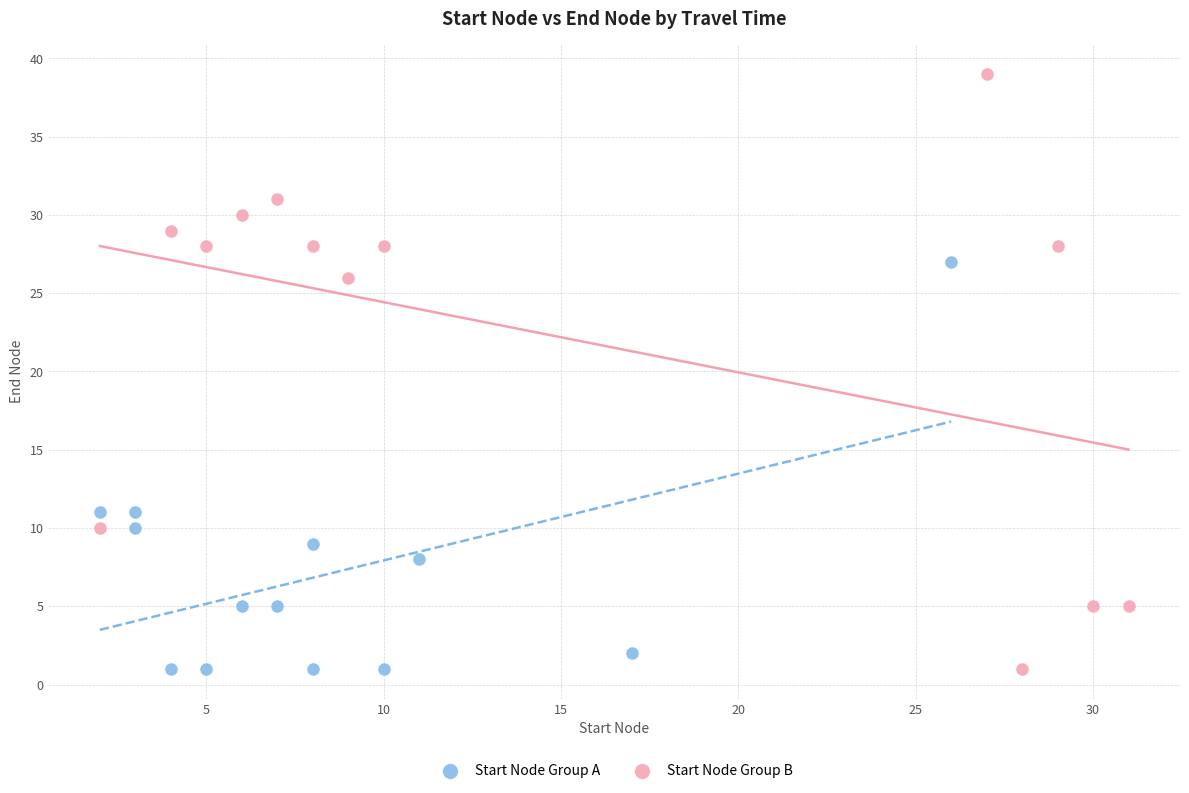

Which series has the largest Y range (max minus min)?

Start Node Group B